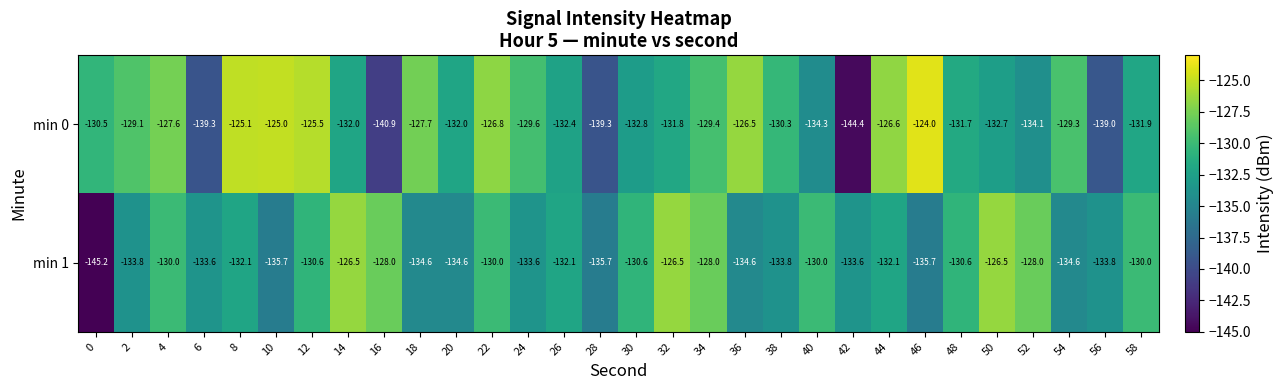

Rank the series by their maximum value, from lowest to highest.

min 1, min 0